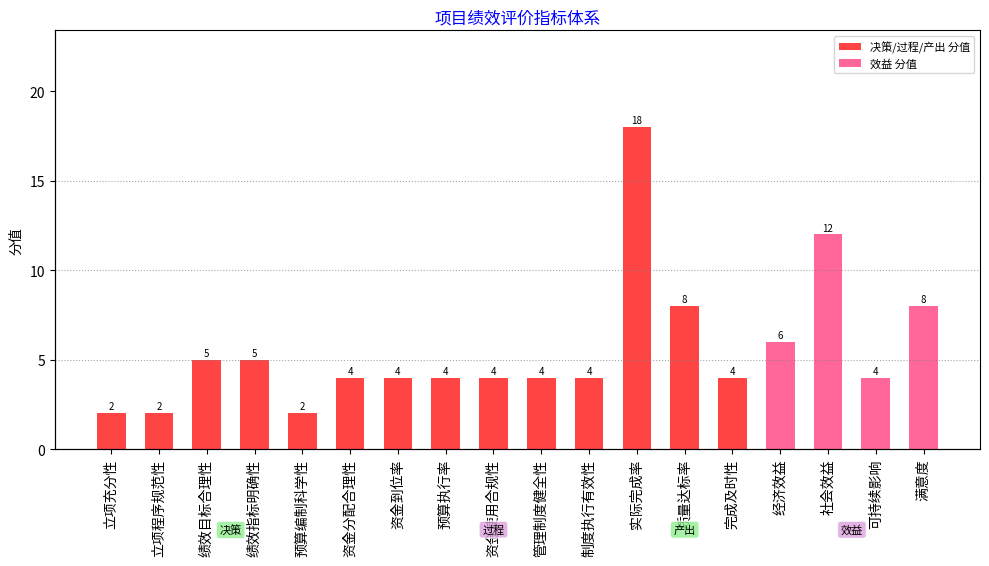

Rank the categories by value from highest to lowest.

实际完成率, 社会效益, 质量达标率, 满意度, 经济效益, 绩效目标合理性, 绩效指标明确性, 资金分配合理性, 资金到位率, 预算执行率, 资金使用合规性, 管理制度健全性, 制度执行有效性, 完成及时性, 可持续影响, 立项充分性, 立项程序规范性, 预算编制科学性